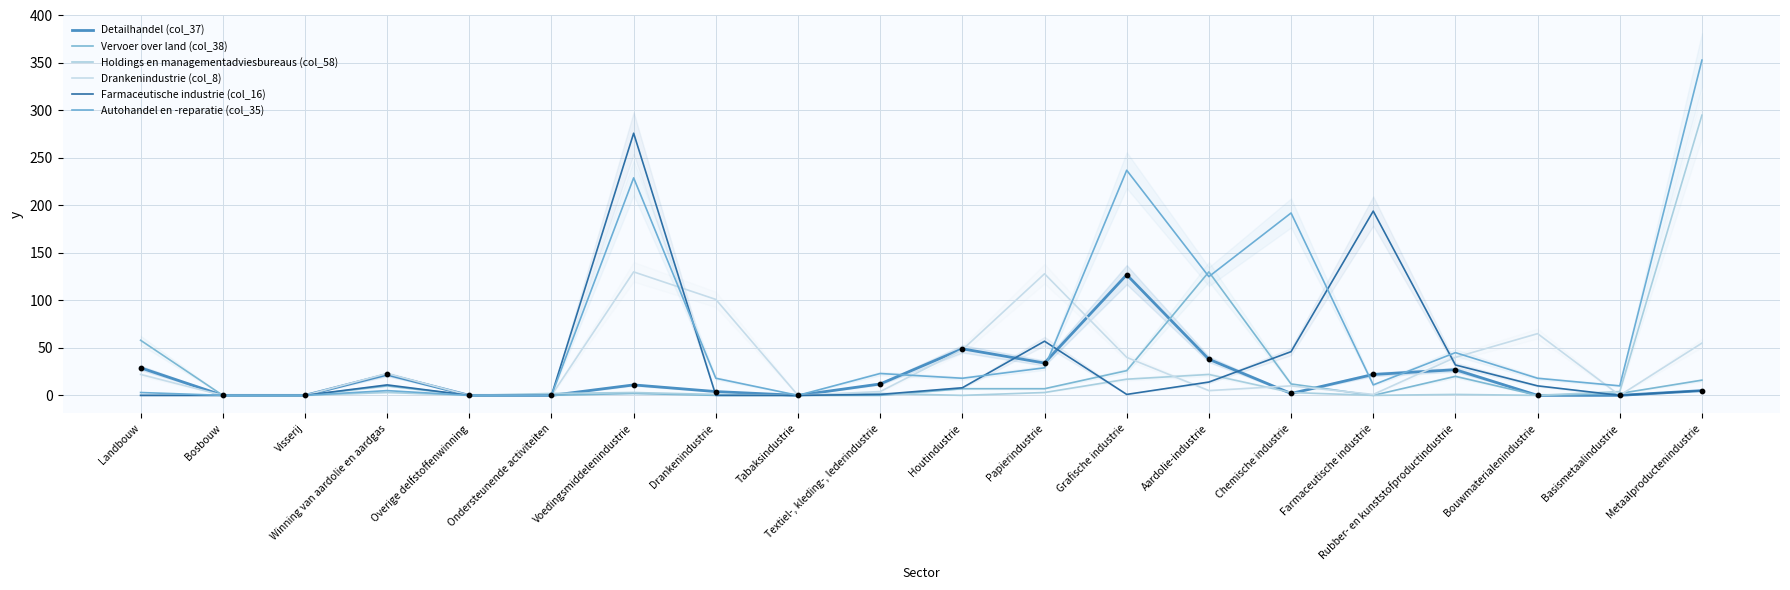

Is the value of Detailhandel (col_37) at Metaalproductenindustrie greater than the value of Farmaceutische industrie (col_16) at Voedingsmiddelenindustrie?

No